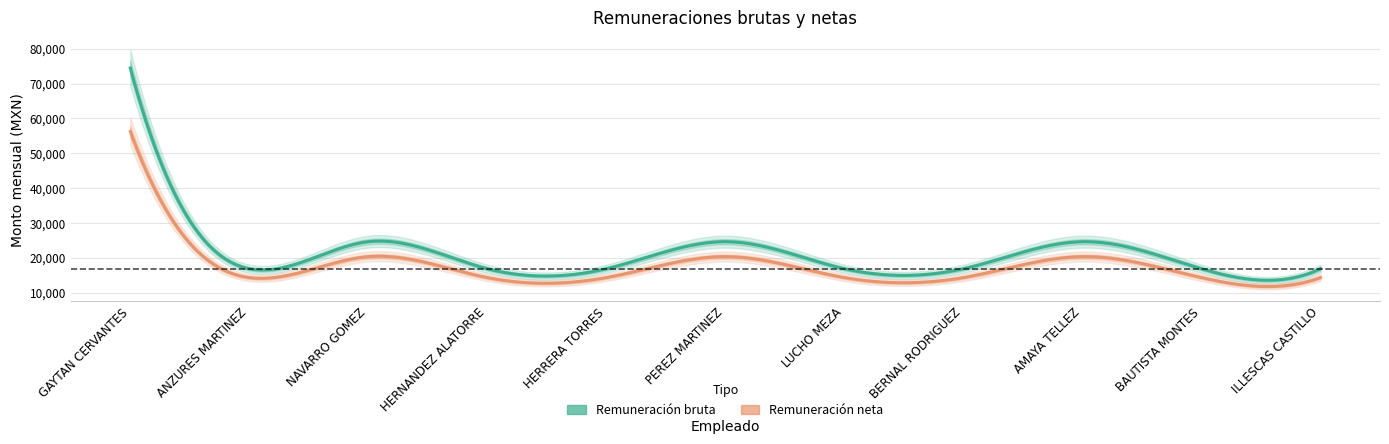

How many lines are shown in the chart?

2